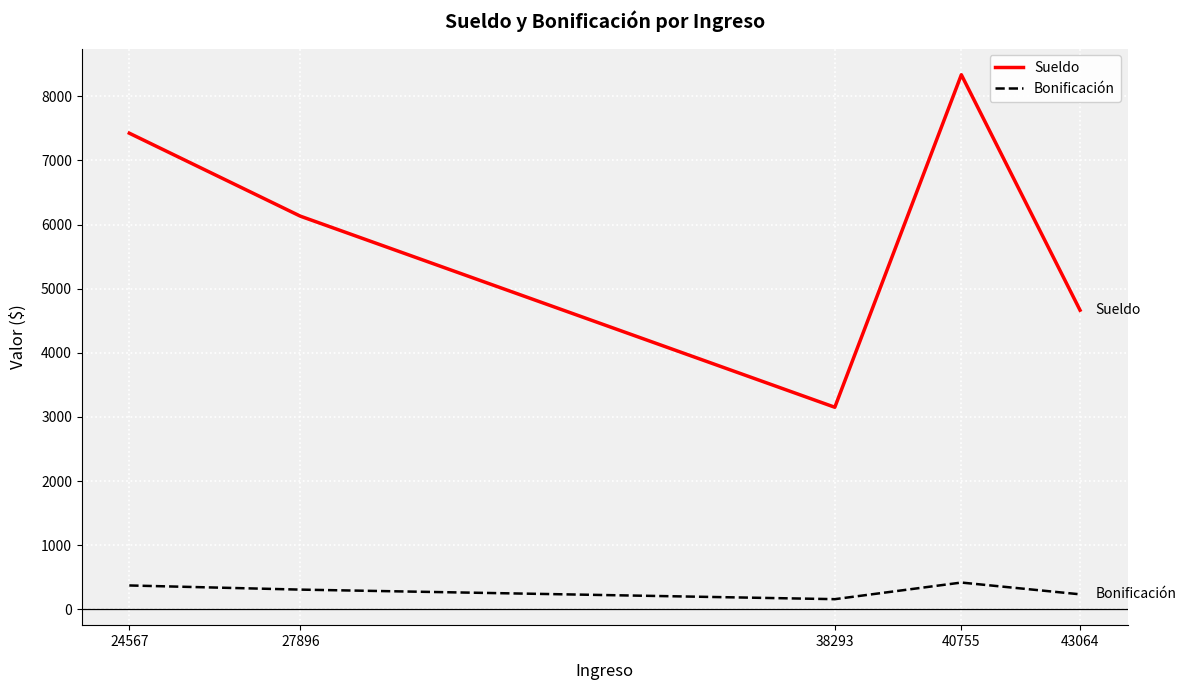

Which series has the largest range (max minus min)?

Sueldo